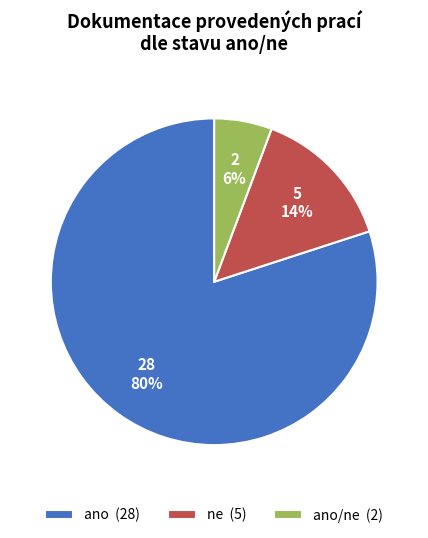

To the nearest percent, what is the combined percentage of ne (5) and ano (28)?

94%